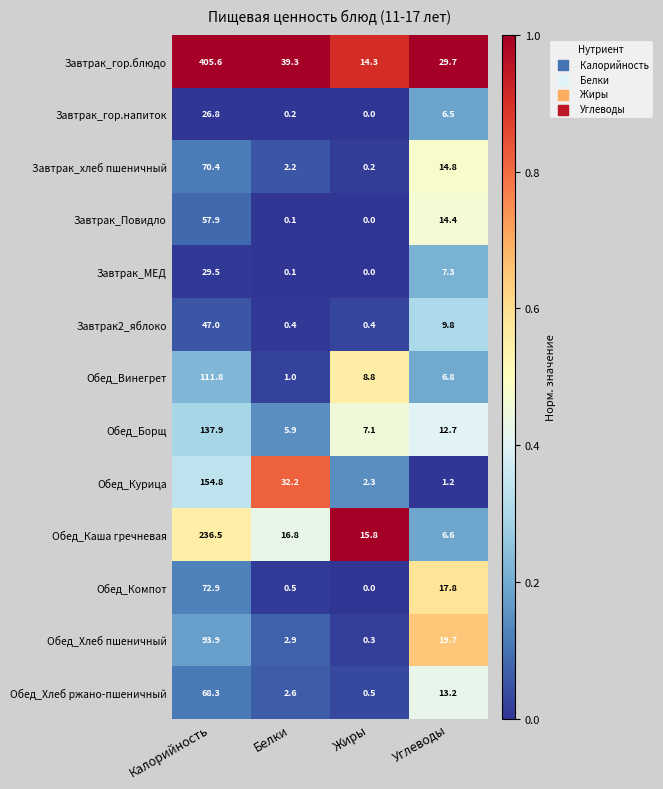

Rank the series at Калорийность from lowest to highest value.

Завтрак_гор.напиток, Завтрак_МЕД, Завтрак2_яблоко, Завтрак_Повидло, Обед_Хлеб ржано-пшеничный, Завтрак_хлеб пшеничный, Обед_Компот, Обед_Хлеб пшеничный, Обед_Винегрет, Обед_Борщ, Обед_Курица, Обед_Каша гречневая, Завтрак_гор.блюдо